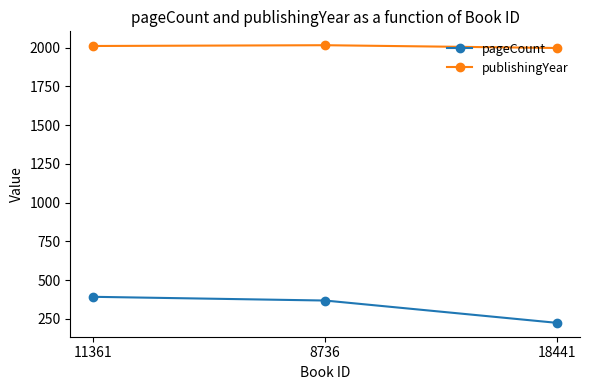

Which category has the lowest value in the pageCount series?

18441